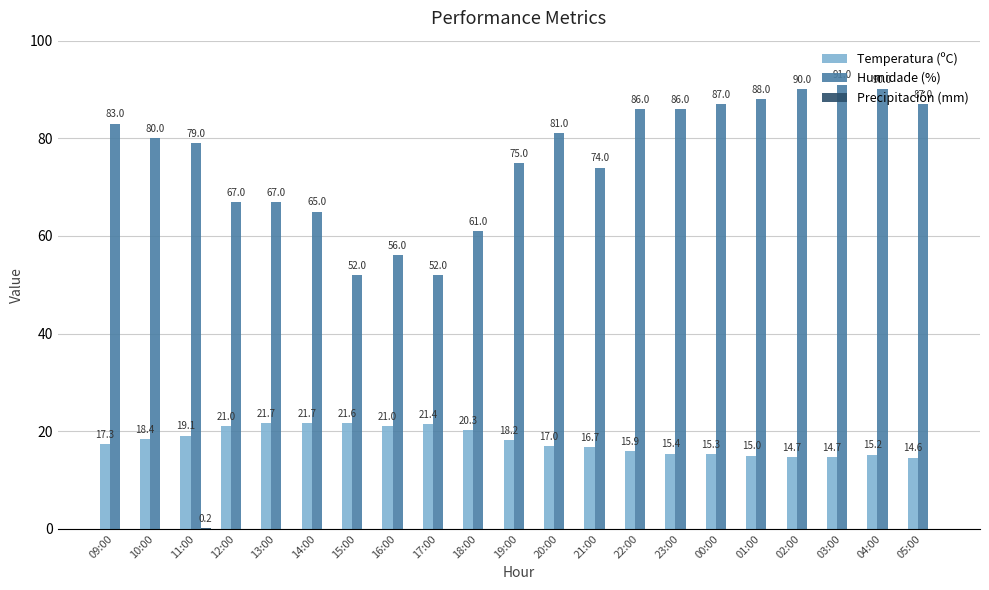

What is the sum of all Temperatura (ºC) values?

376.2